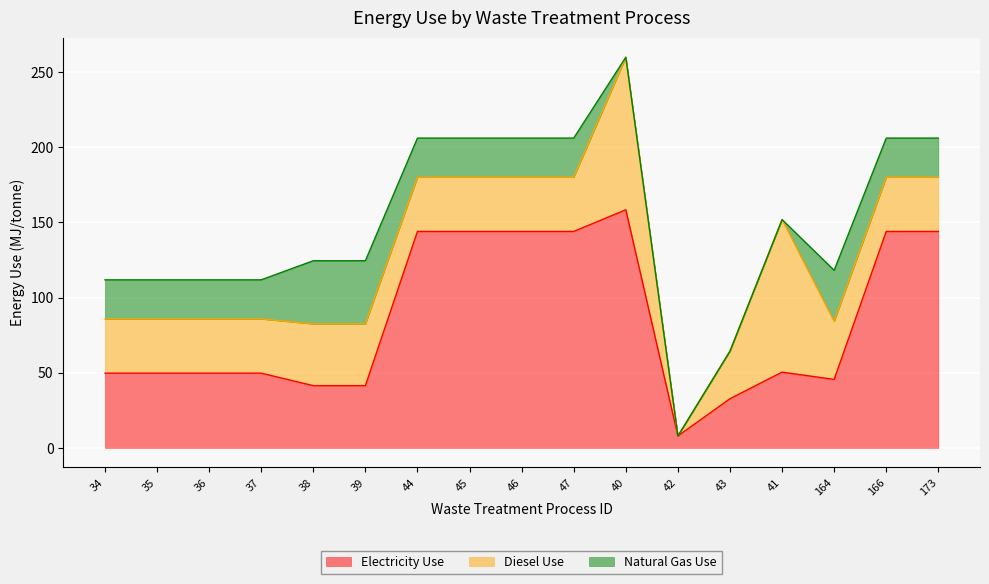

Is it true that diesel_use equals 56.1 at 43?

False